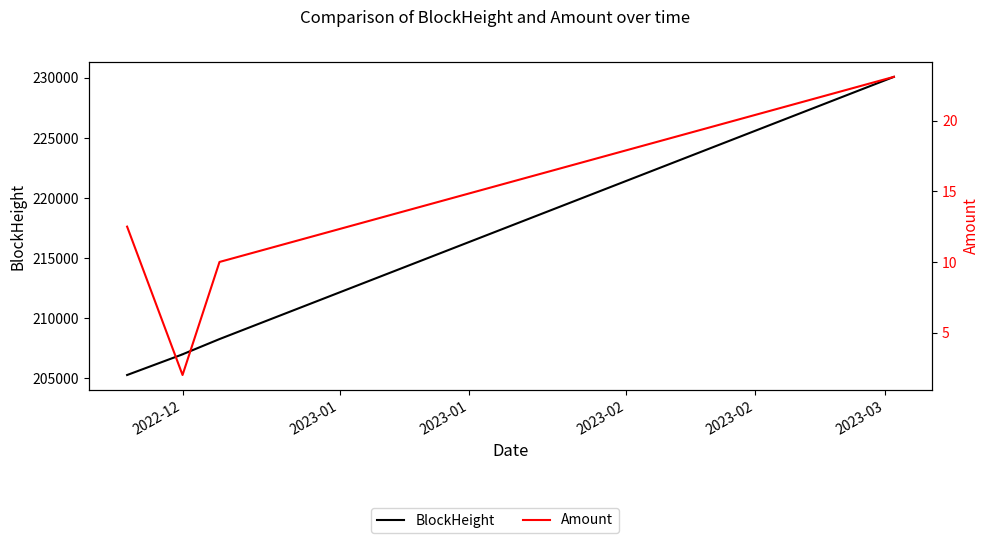

The value of Amount at 2022-12 is 2.9. True or false?

False